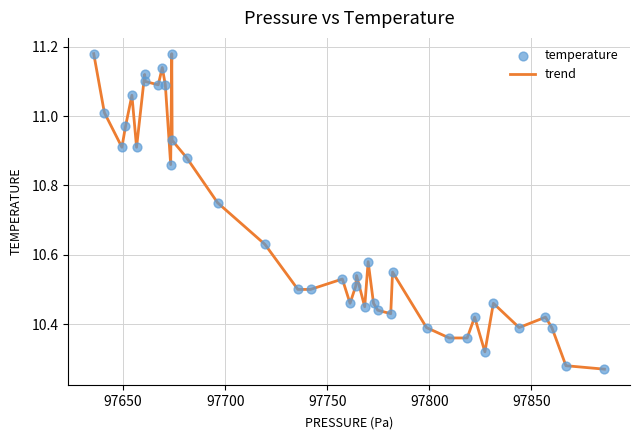

What is the difference between the maximum and minimum values?

0.9